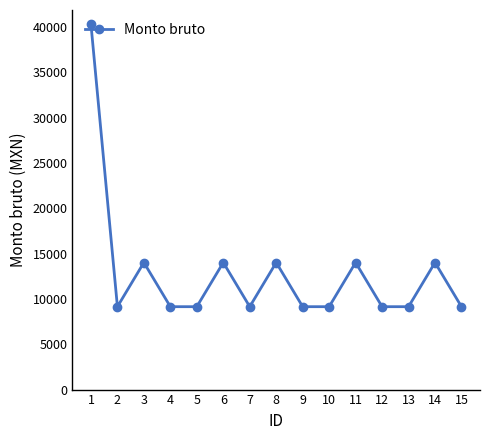

Reading right to left, transcribe all the data shown in this chart.

15=9143.5	14=14015.5	13=9143.5	12=9143.5	11=14015.5	10=9143.5	9=9143.5	8=14015.5	7=9143.5	6=14015.5	5=9143.5	4=9143.5	3=14015.5	2=9143.5	1=40309.0